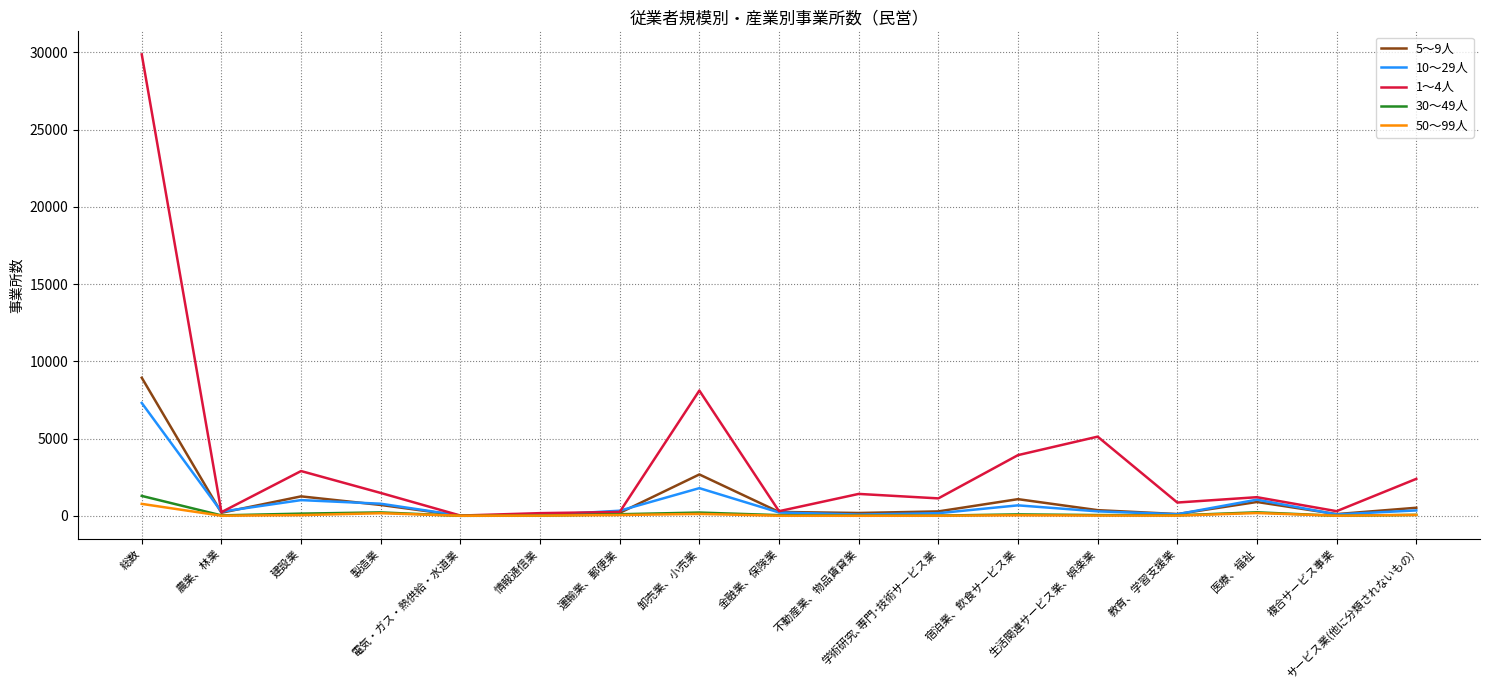

What is the greatest value displayed?

29871